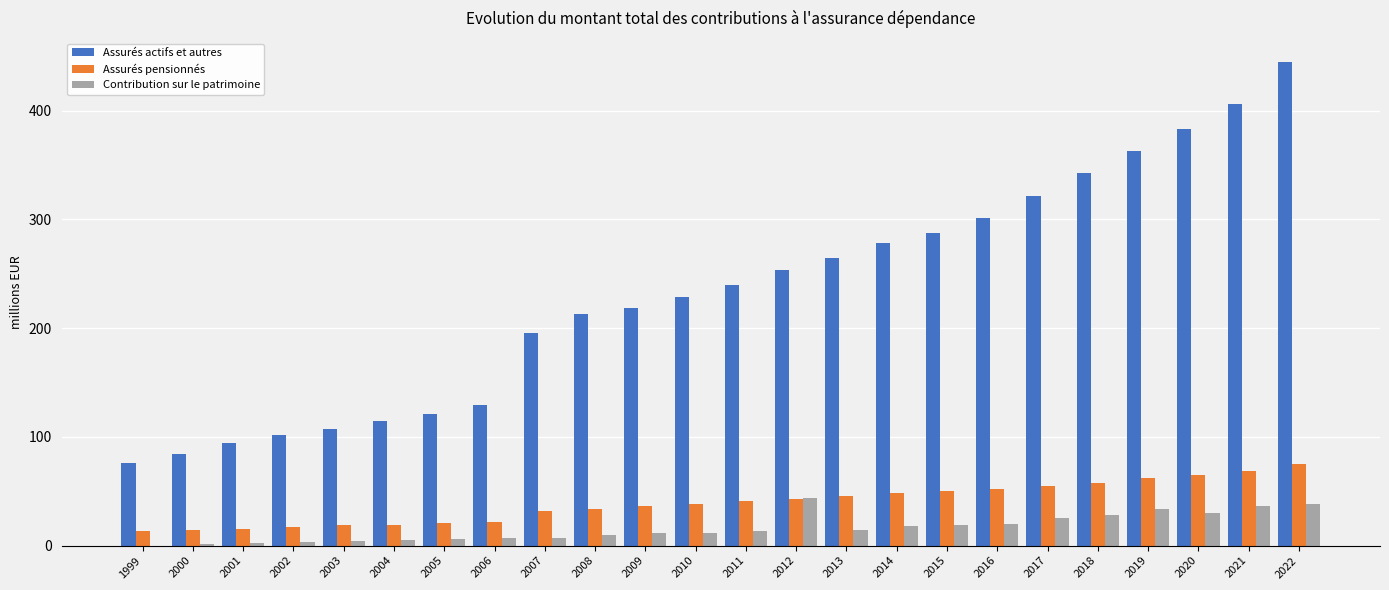

How many categories are shown in the chart?

24